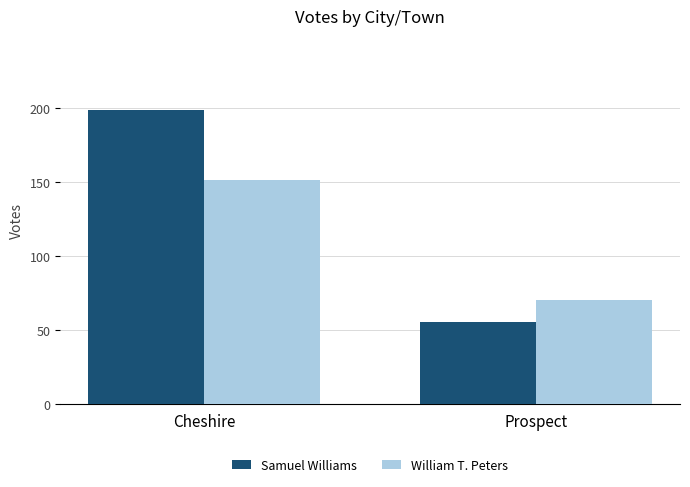

Reading left to right, what are all the values shown in this chart?

Samuel Williams: 199	55
William T. Peters: 151	70